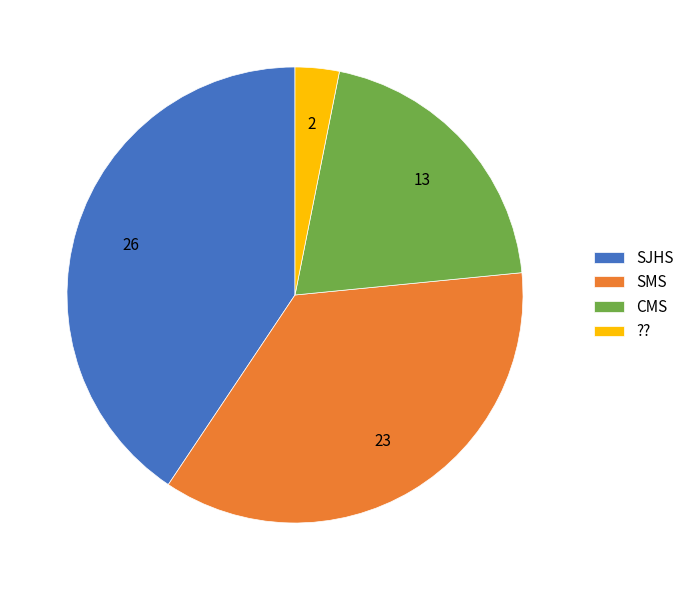

Which slice is the smallest?

??